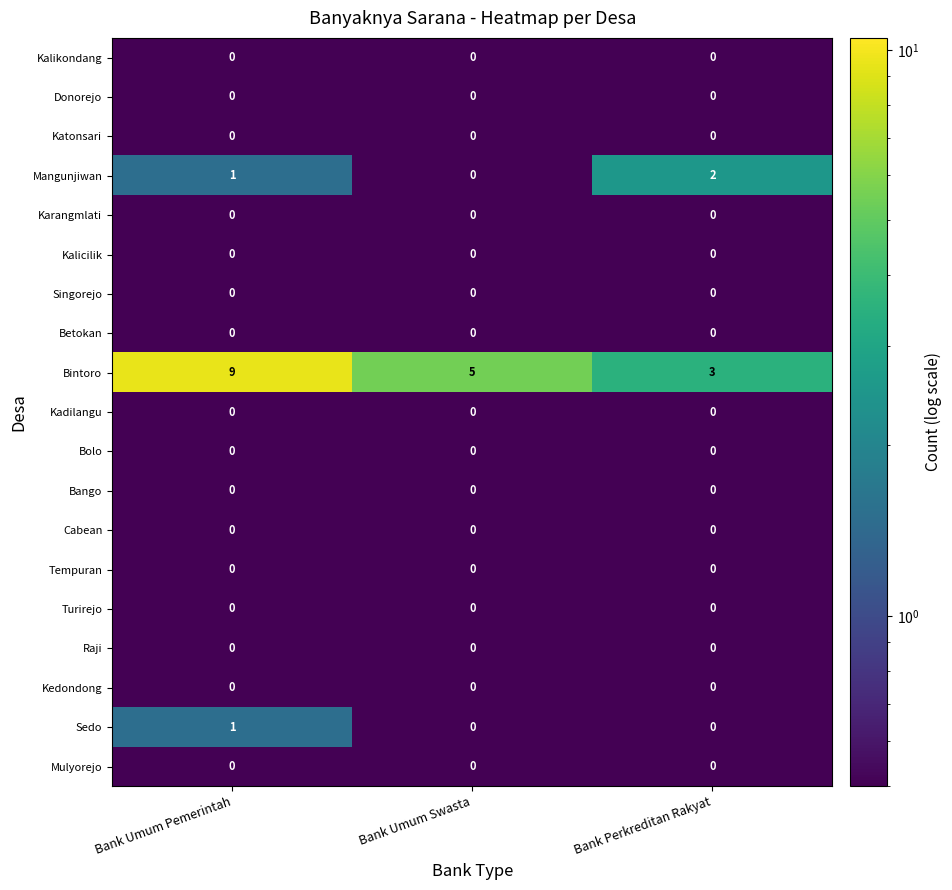

Count the Sedo values in the range 0 to 1.

3